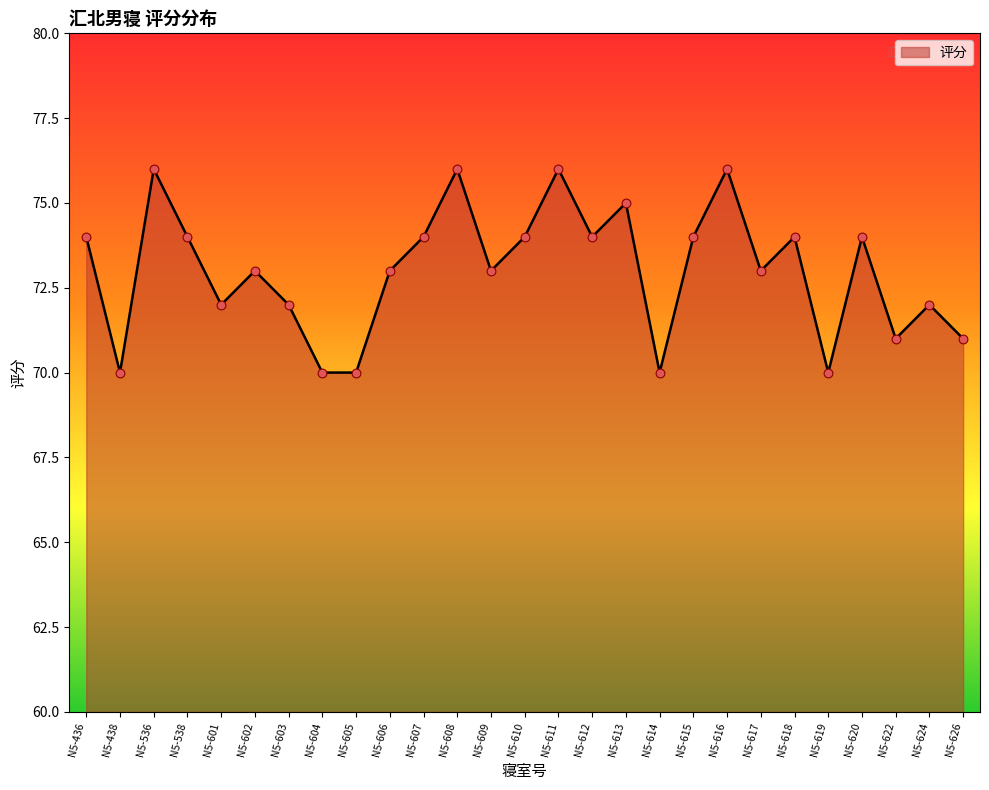

What is the ratio of the value at N5-604 to the value at N5-626?

1.0